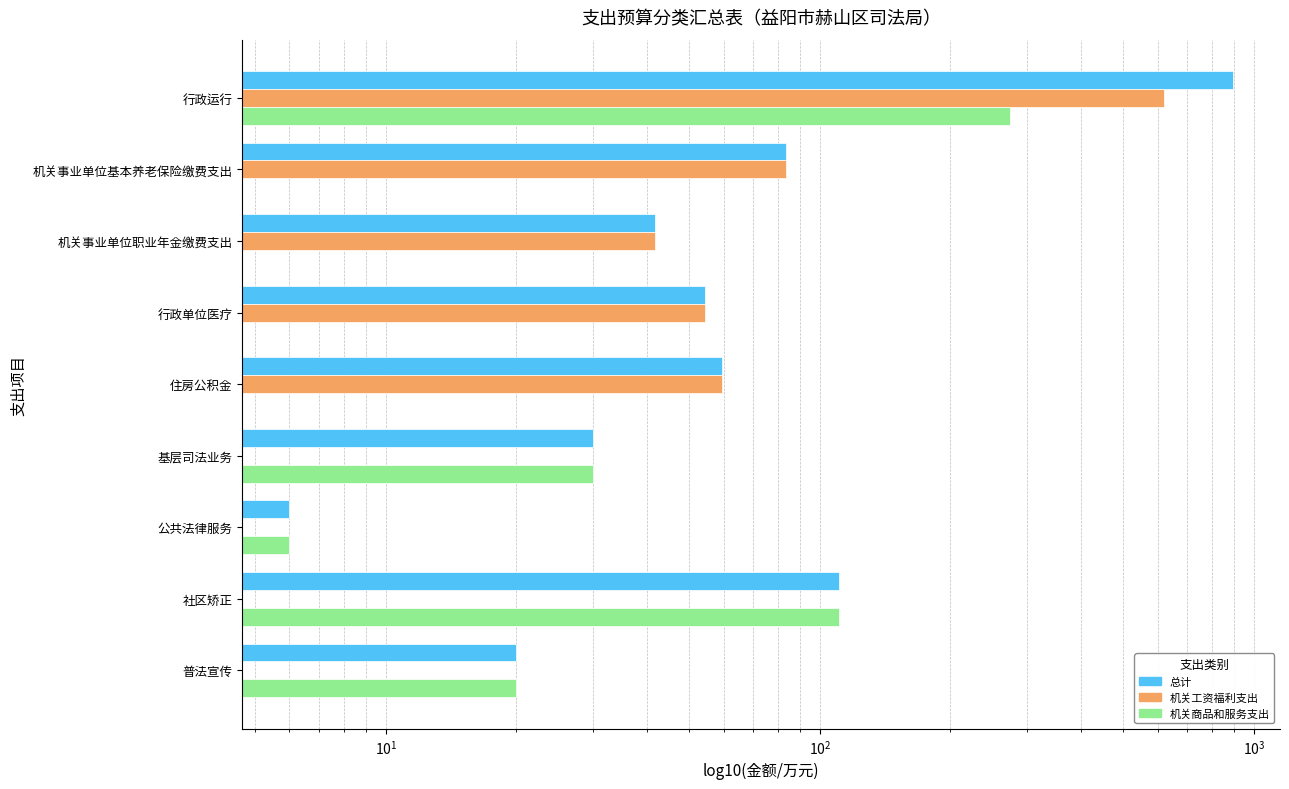

How many distinct data groups are displayed?

3